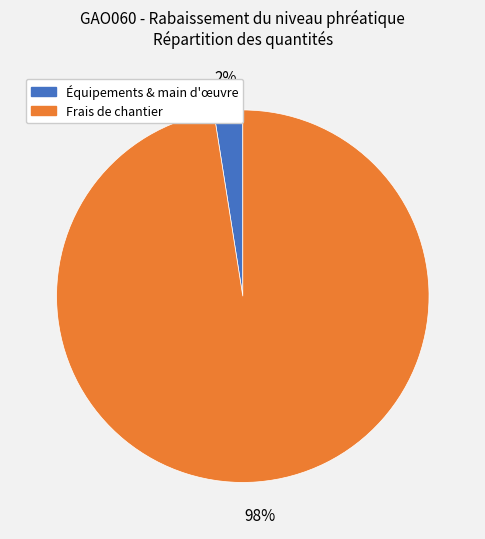

To the nearest percent, what is the average slice percentage?

50%